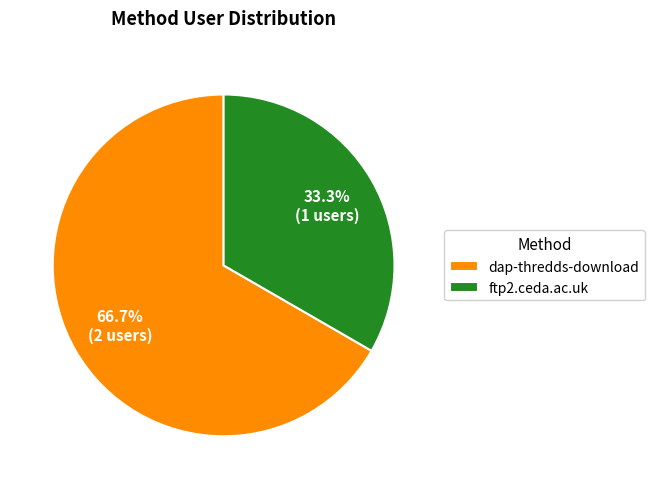

Which has a higher value, ftp2.ceda.ac.uk or dap-thredds-download?

dap-thredds-download